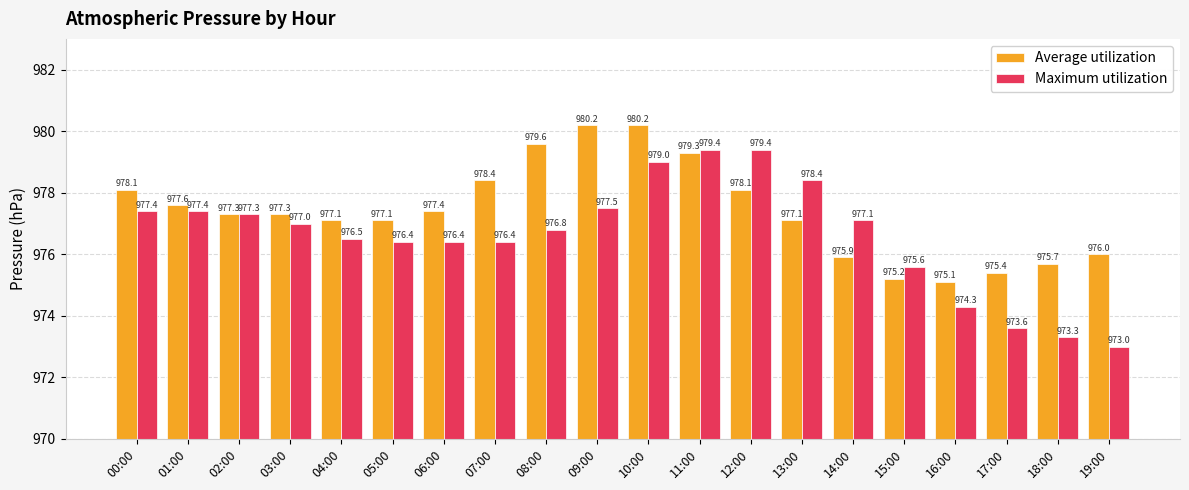

Which series changed the most between 06:00 and 19:00?

Maximum utilization